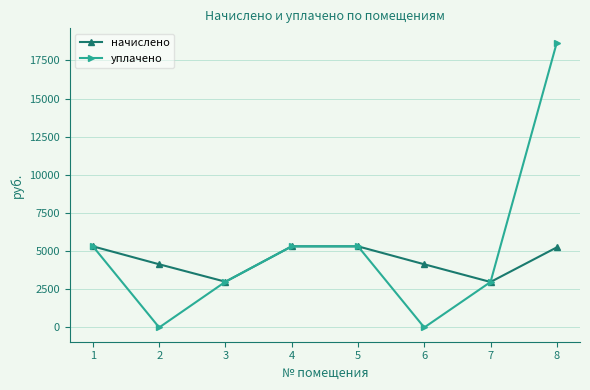

What is the spread (max minus min) of values at 2?

4140.0